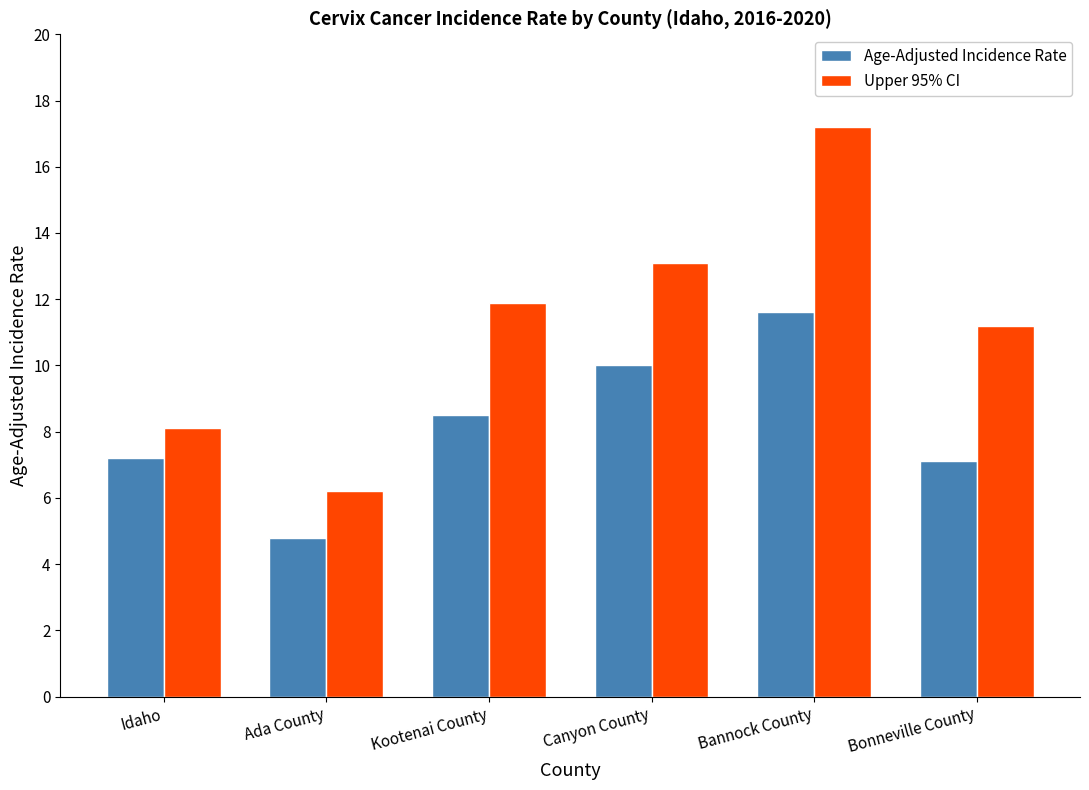

Is it true that Age-Adjusted Incidence Rate equals 7.1 at Bonneville County?

True